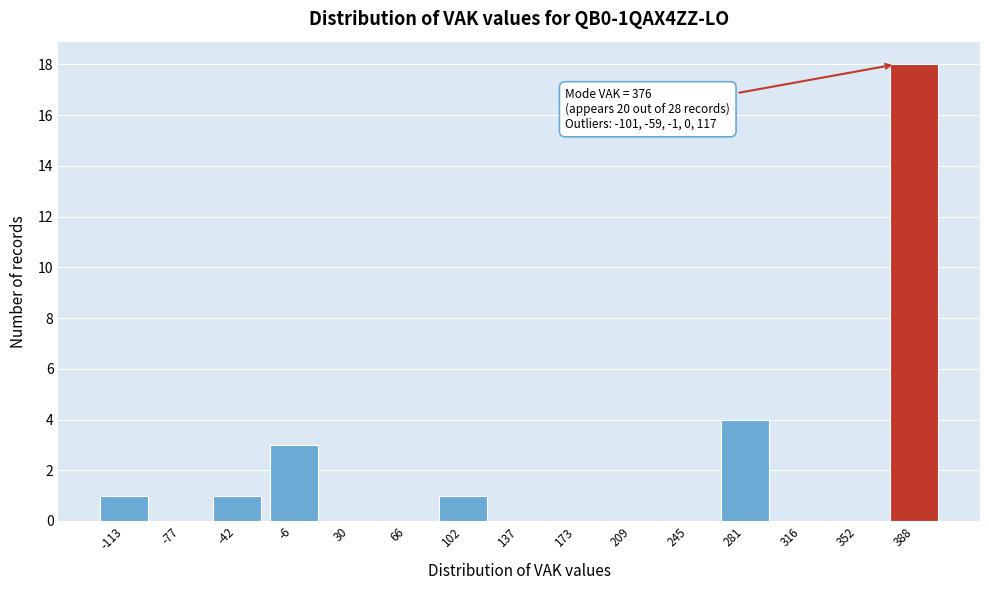

Which range on the x-axis has the tallest bar?

370 to 405